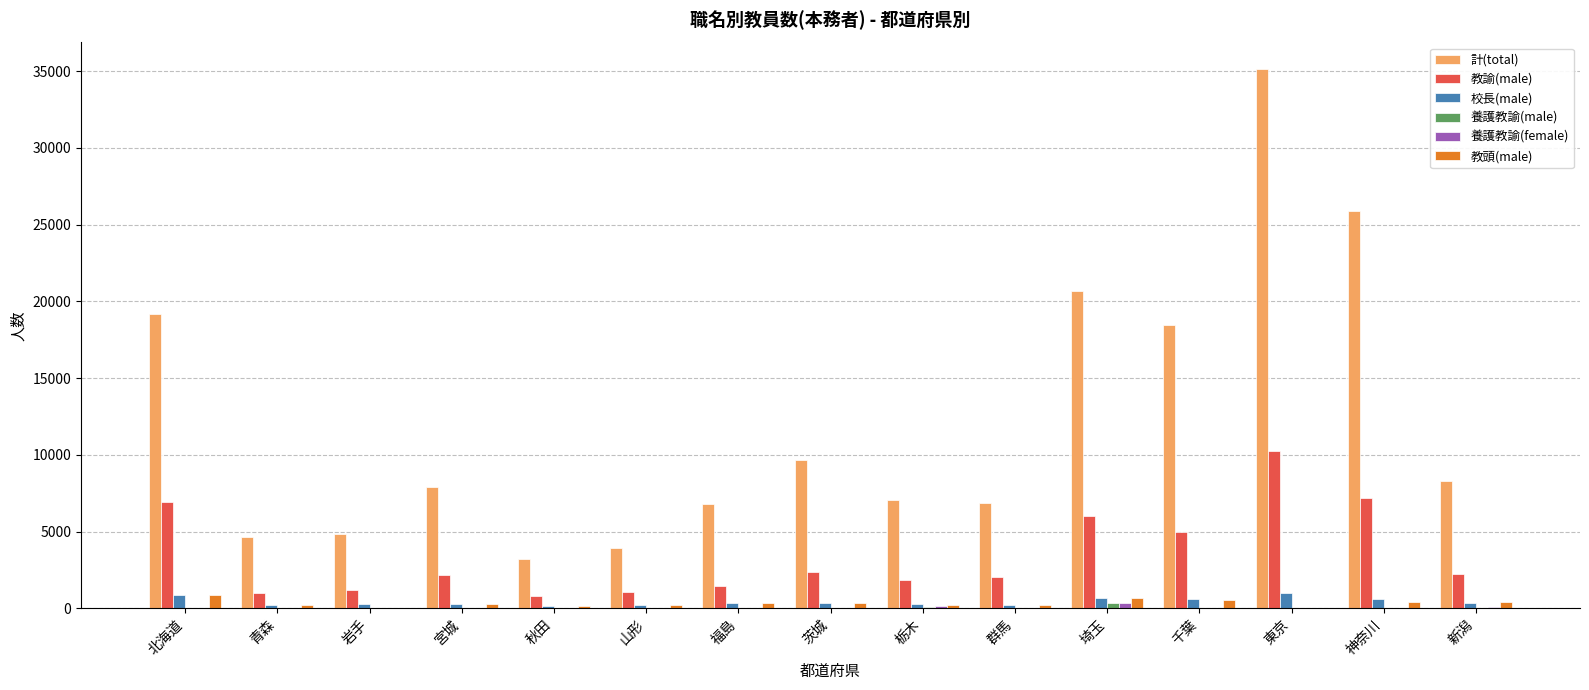

The value of 計(total) at 新潟 is 3824. True or false?

False